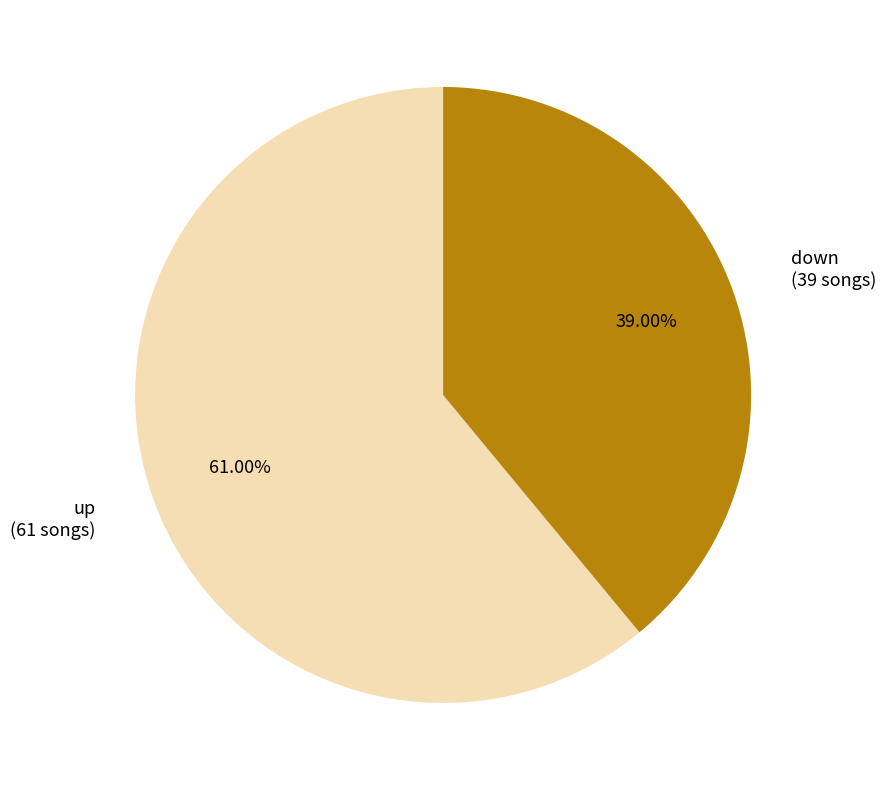

Does any single category account for the majority?

Yes